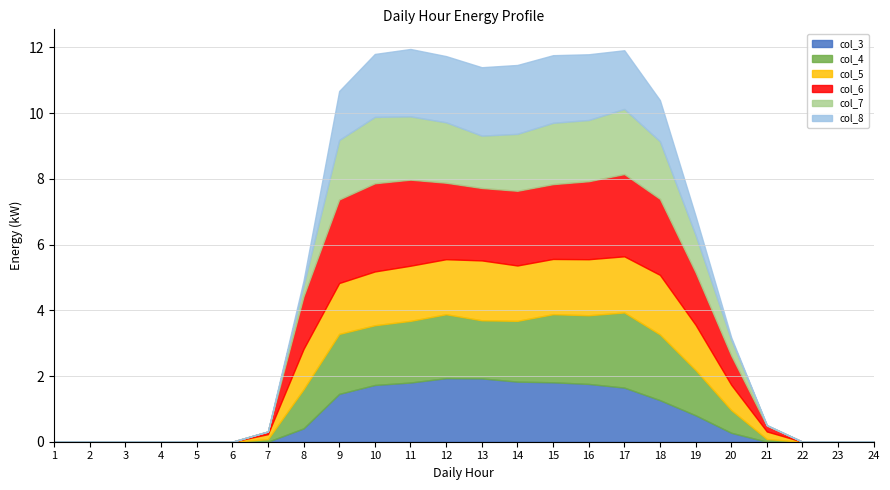

At which label is 6 closest to 1?

20